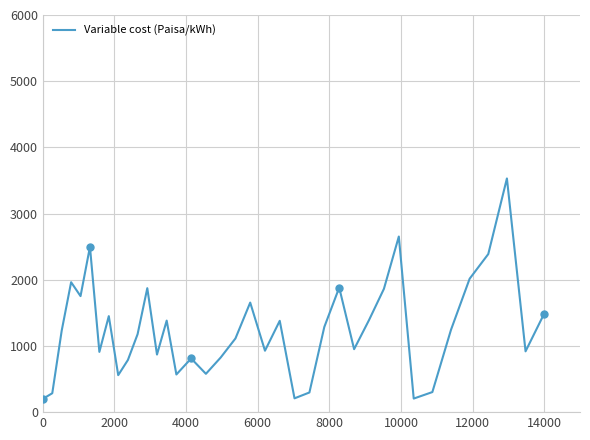

What is the smallest value displayed?

200.5